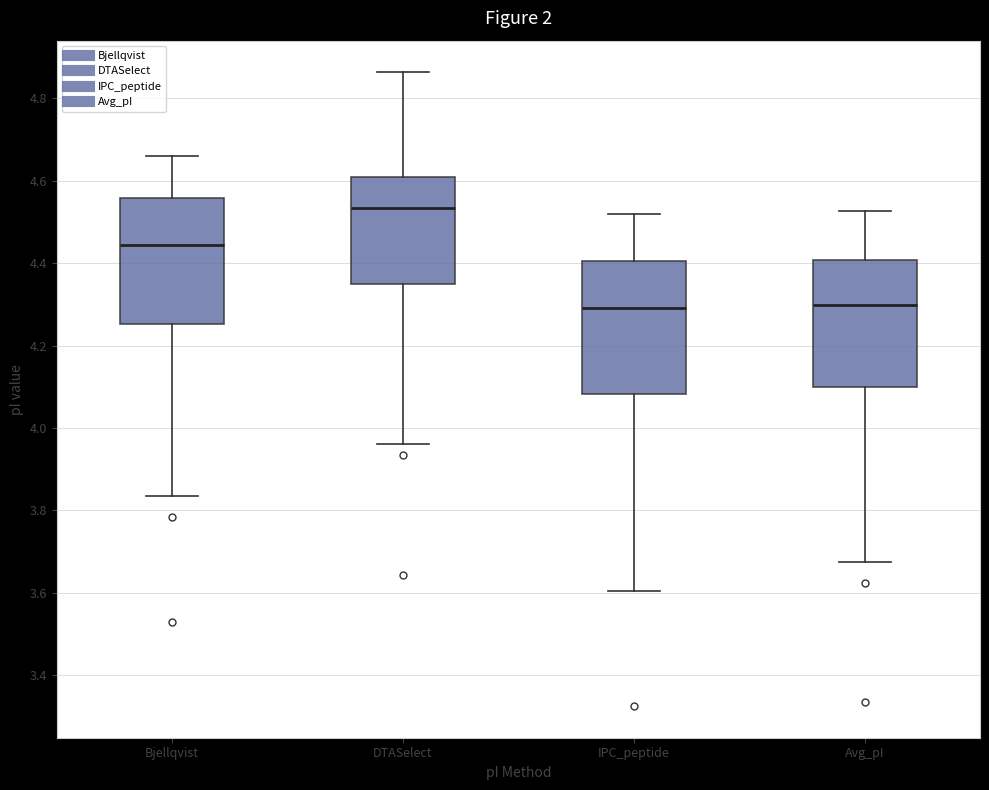

Where does the median line of the box for Avg_pI sit on the y-axis? The values are not printed on the chart, so give them approximately, as read against the axis.

4.30